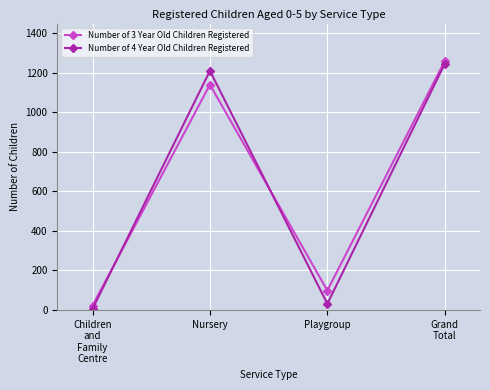

Rank the categories by Number of 3 Year Old Children Registered value from lowest to highest.

Children
and
Family
Centre, Playgroup, Nursery, Grand
Total